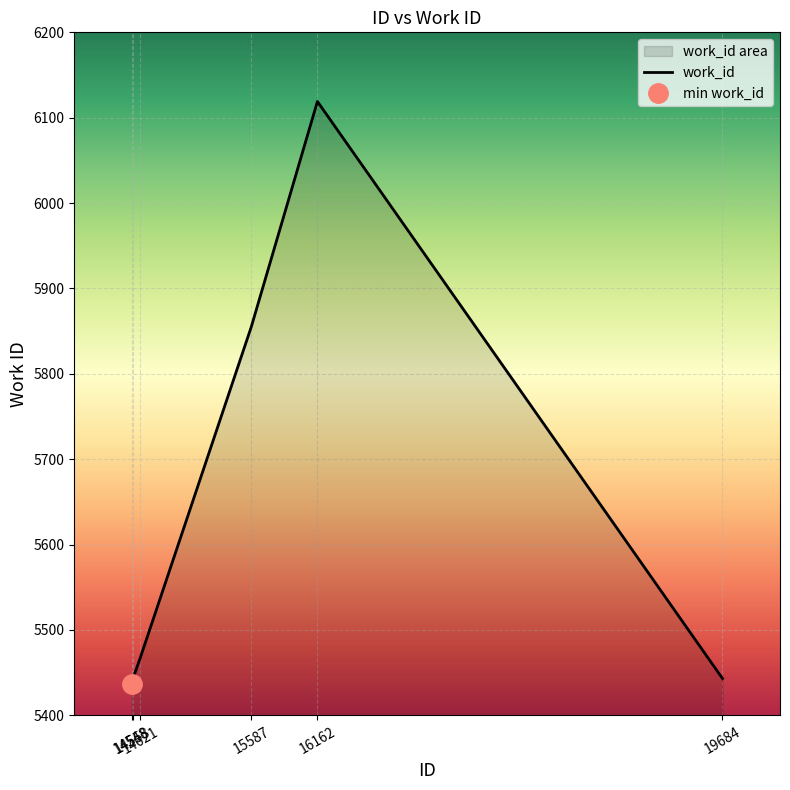

Is it true that the value at 19684 is 7681?

False